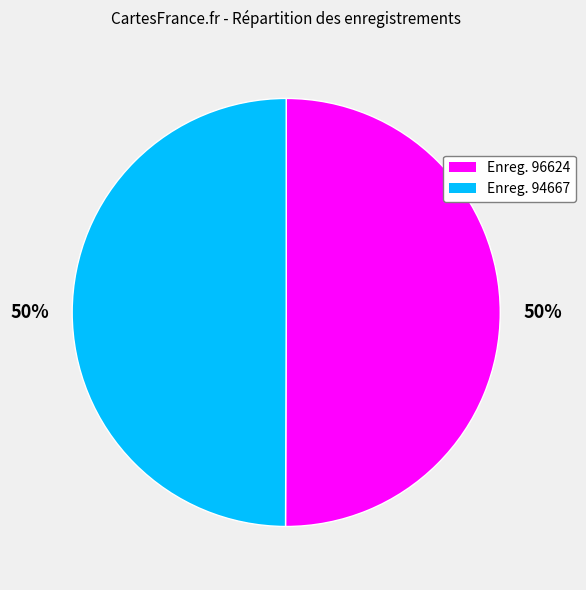

To the nearest percent, what is the average slice percentage?

50%